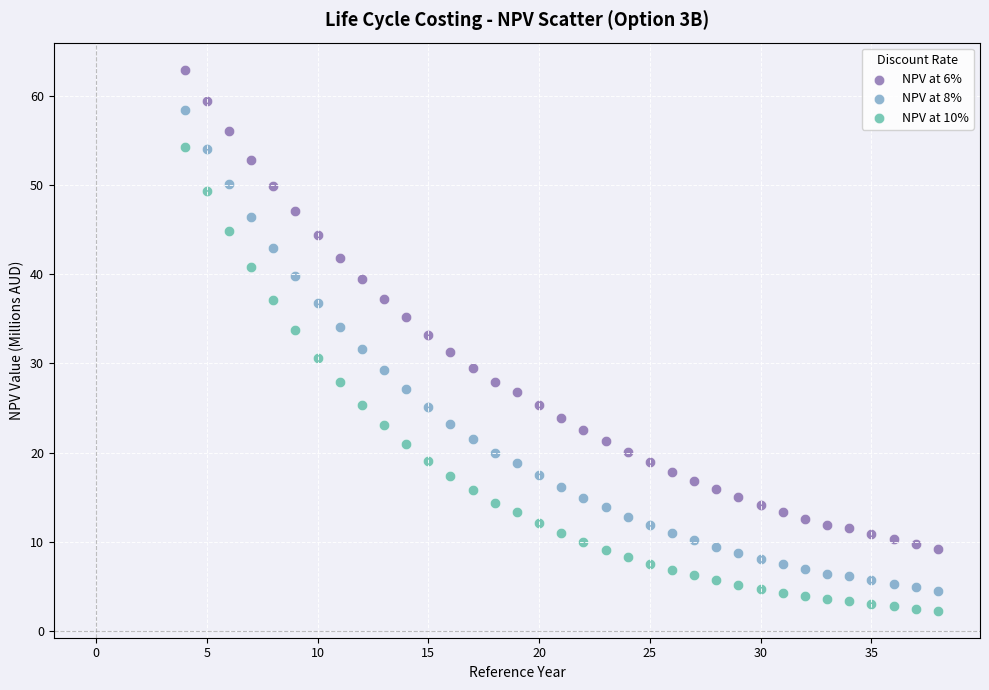

What are all the series names shown in the legend?

NPV at 6%, NPV at 8%, NPV at 10%